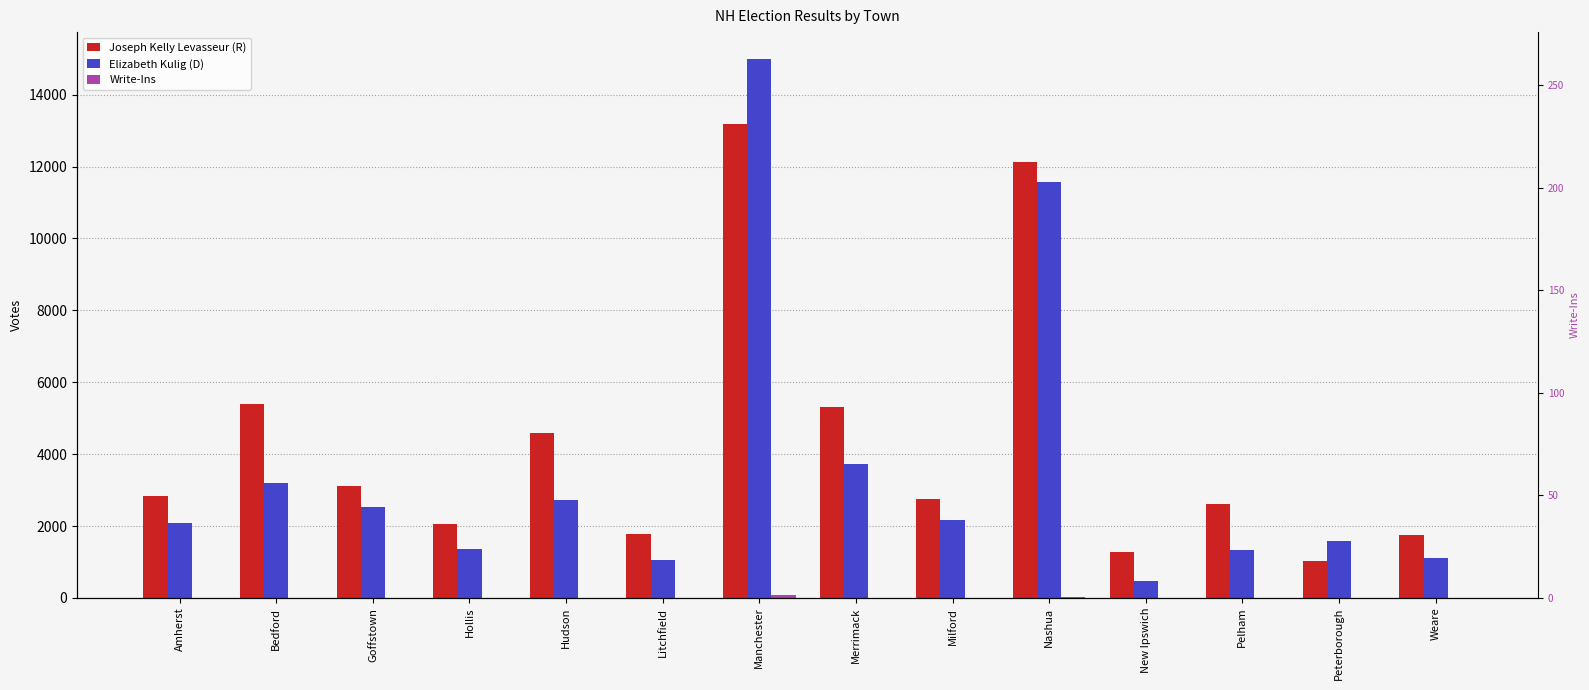

What is the value of the Write-Ins bar at the 10th from the left?

17